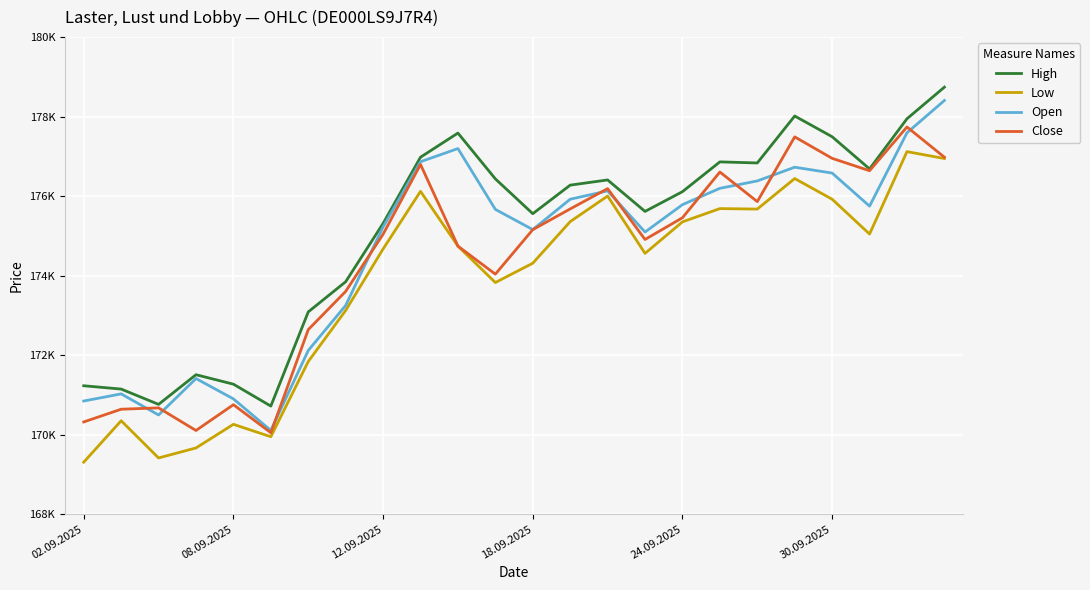

Does the chart display data point markers on the line(s)?

No